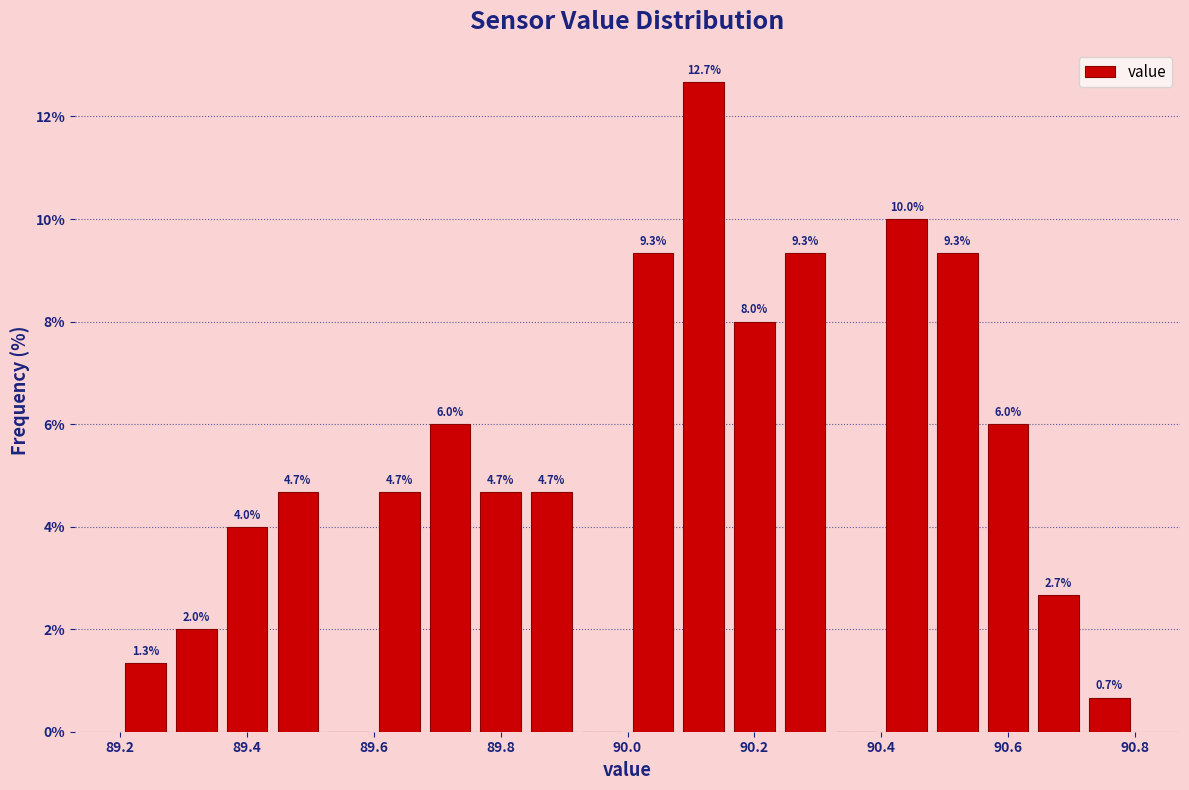

Which range on the x-axis has the tallest bar?

90.08 to 90.16